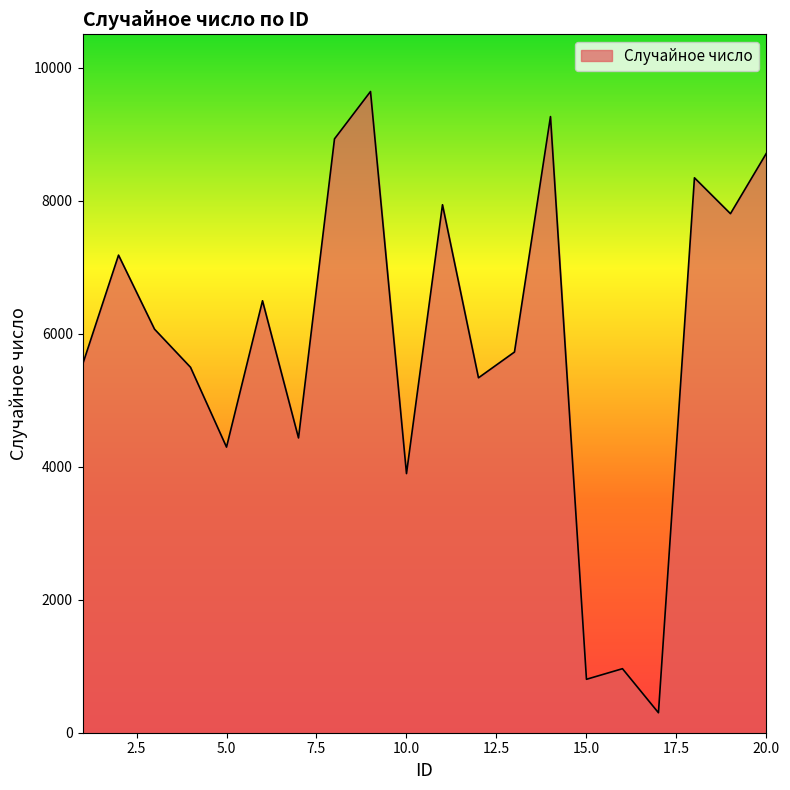

What is the greatest value displayed?

9640.3